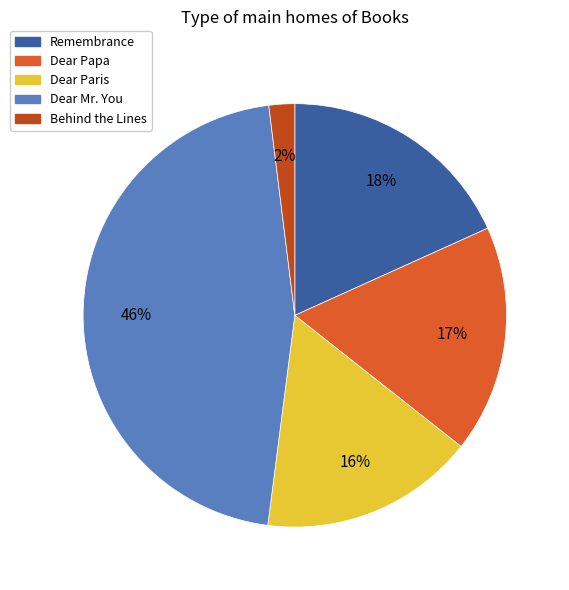

Is Dear Mr. You the majority of the pie?

No